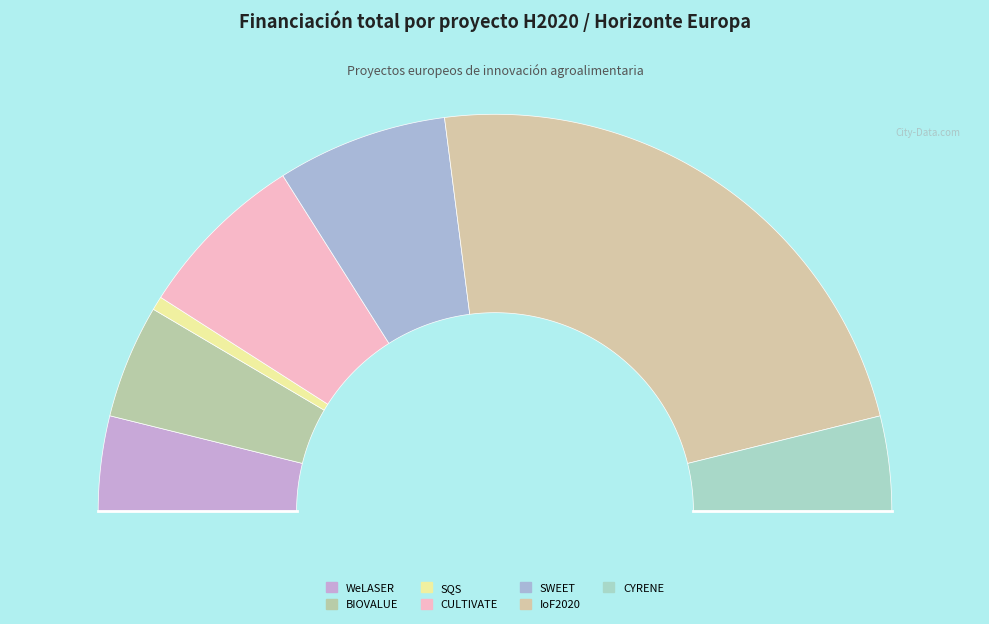

What percentage do SWEET and IoF2020 together represent?

60.2%